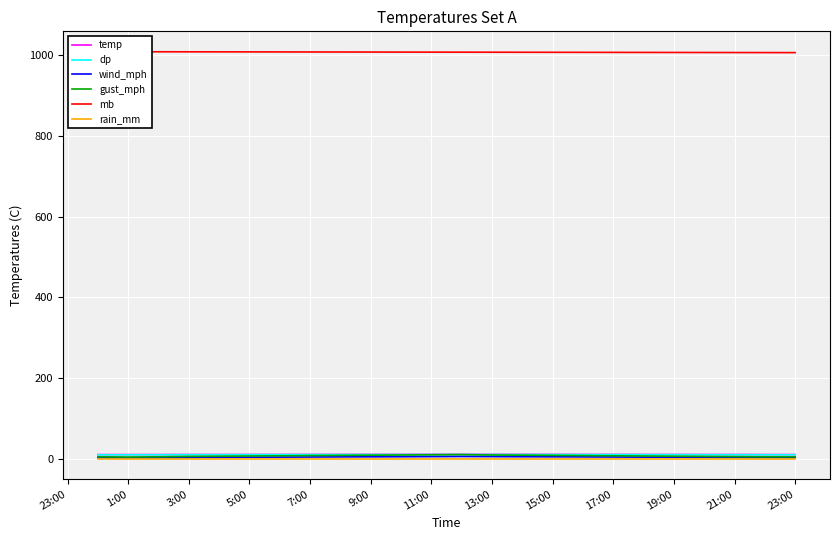

The temp series shows 10.6 at 1:00. True or false?

True